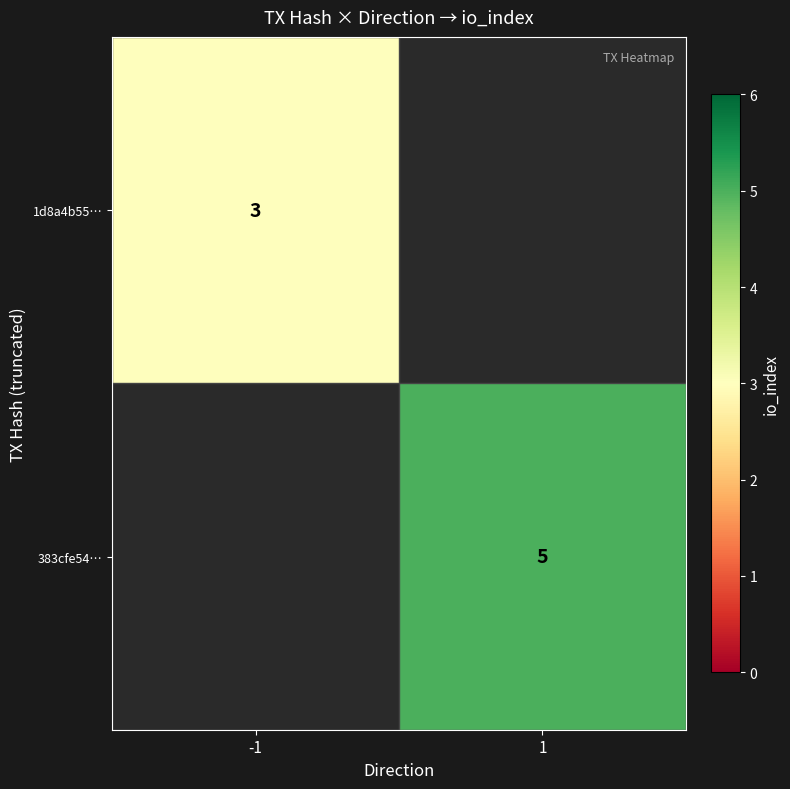

Is the value of 383cfe54… at 1 greater than the value of 1d8a4b55… at -1?

Yes